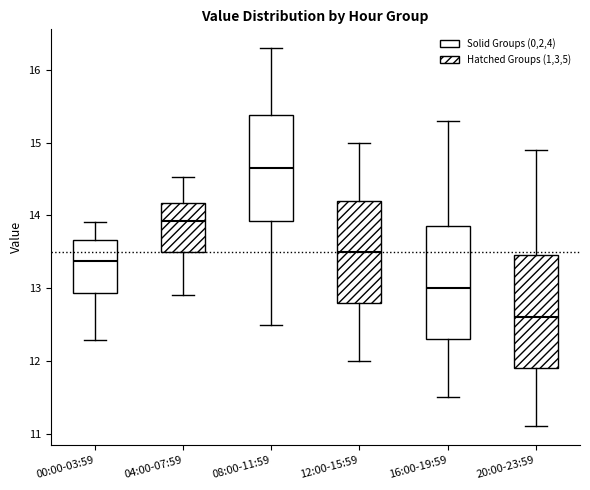

Where is the lower edge of the box for 00:00-03:59 on the y-axis? The values are not printed on the chart, so give them approximately, as read against the axis.

12.9